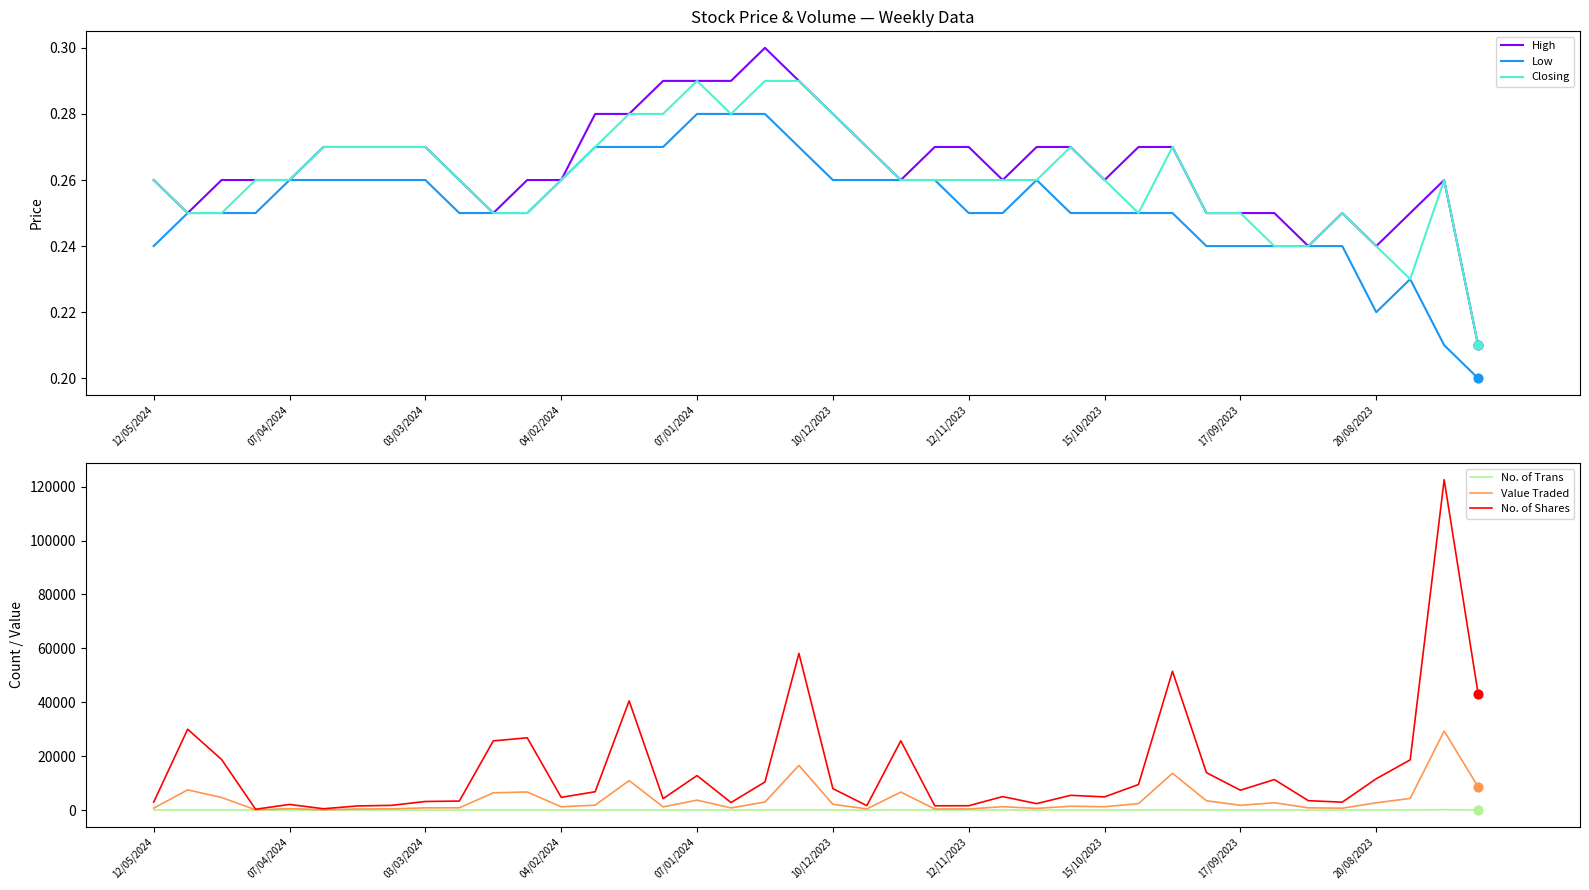

At which category is the sum across all series the highest?

38